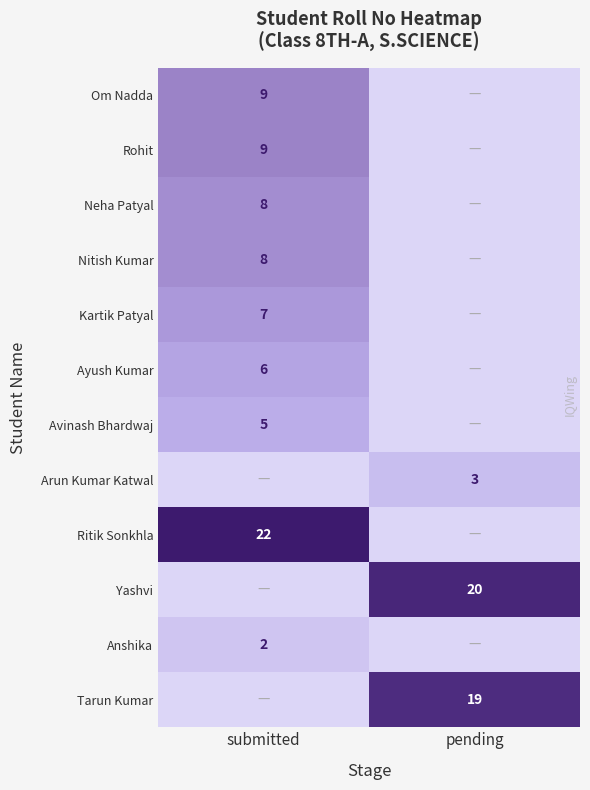

The value of Avinash Bhardwaj at submitted is 9. True or false?

False